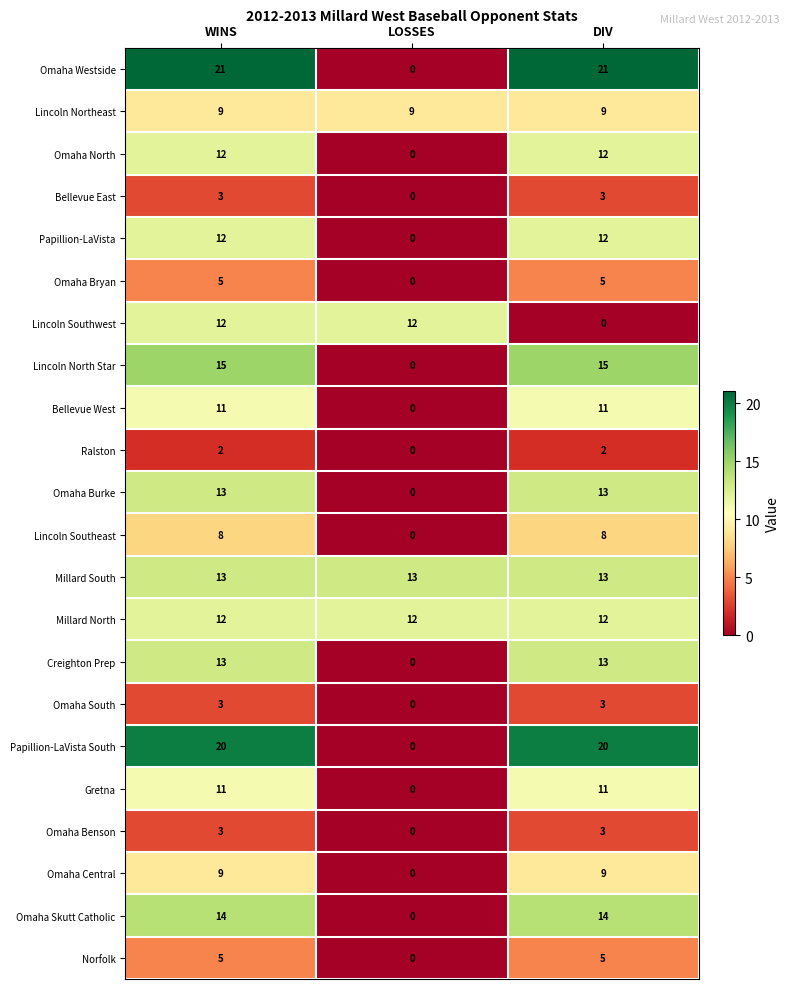

Which series changed the most between LOSSES and DIV?

Omaha Westside